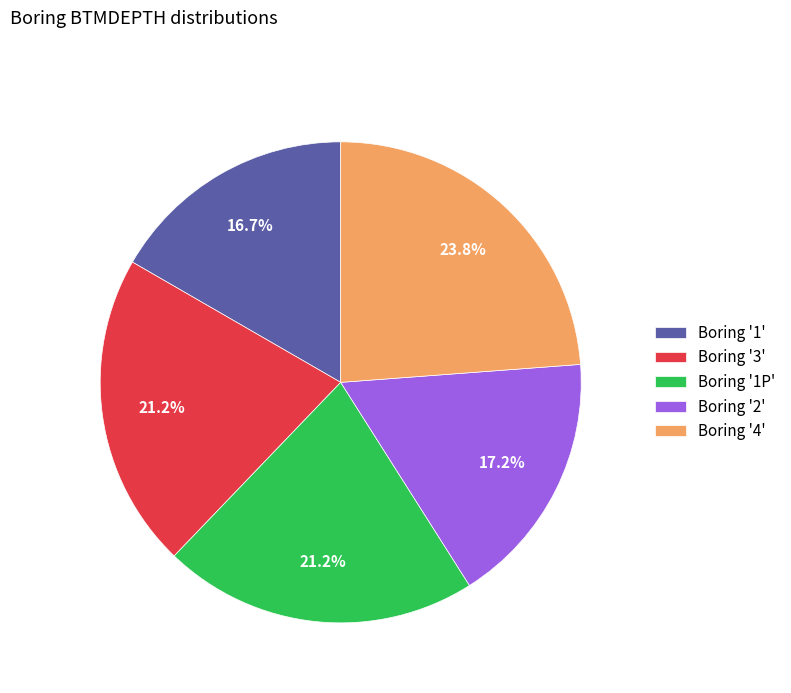

Which category has the biggest portion of the pie?

Boring '4'